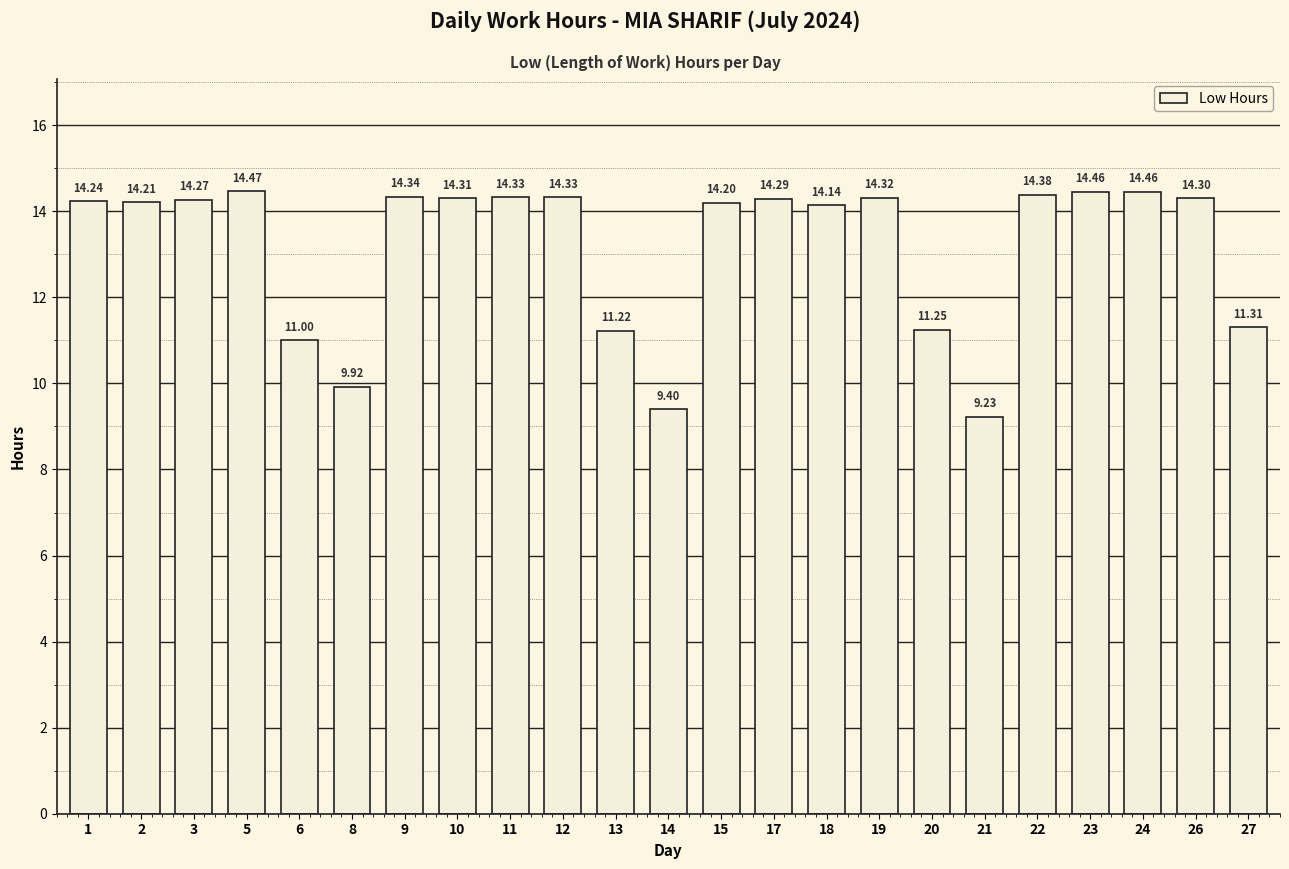

How many values are below 14?

7